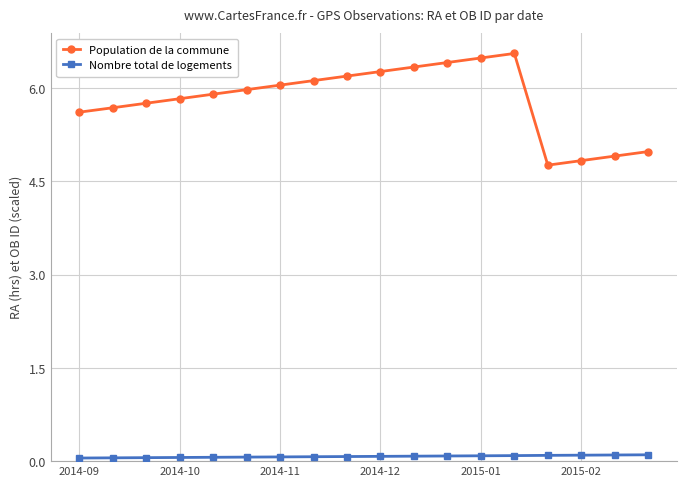

True or false: Population de la commune and Nombre total de logements cross at least once.

False